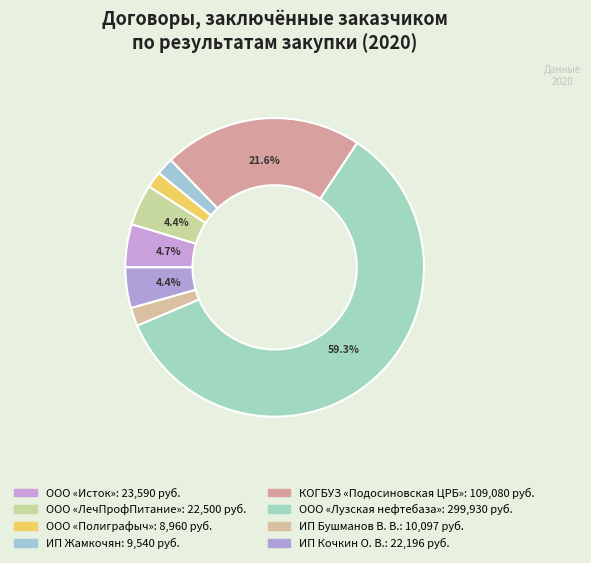

True or false: ООО «ЛечПрофПитание» accounts for 1% of the total.

False